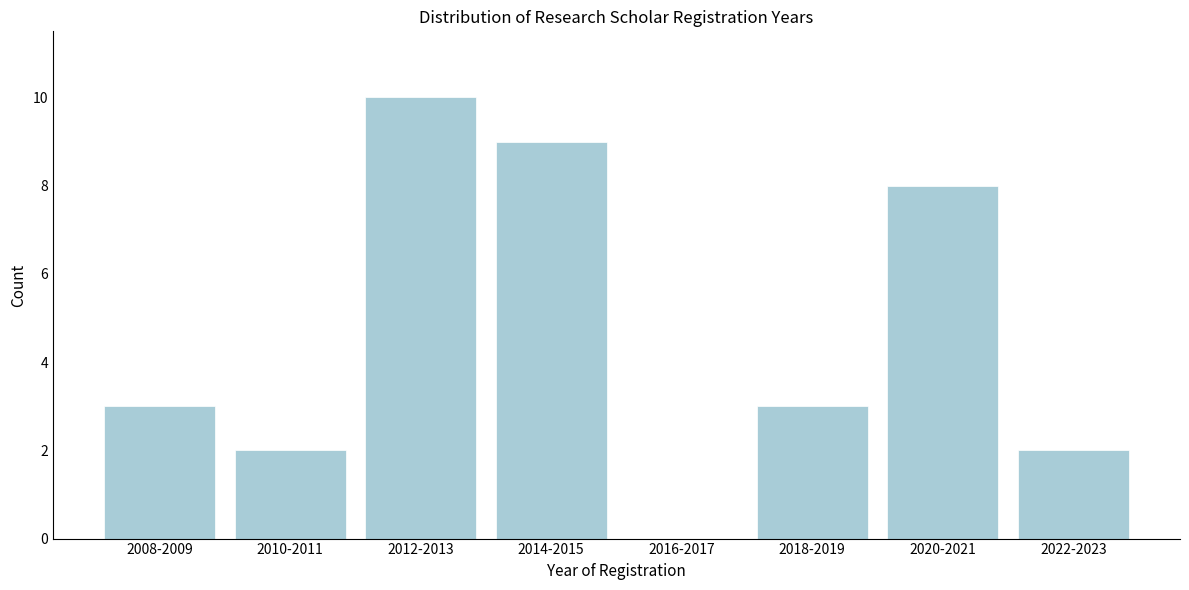

Reading left to right, list all the values displayed in this chart.

2008-2009=3	2010-2011=2	2012-2013=10	2014-2015=9	2016-2017=0	2018-2019=3	2020-2021=8	2022-2023=2